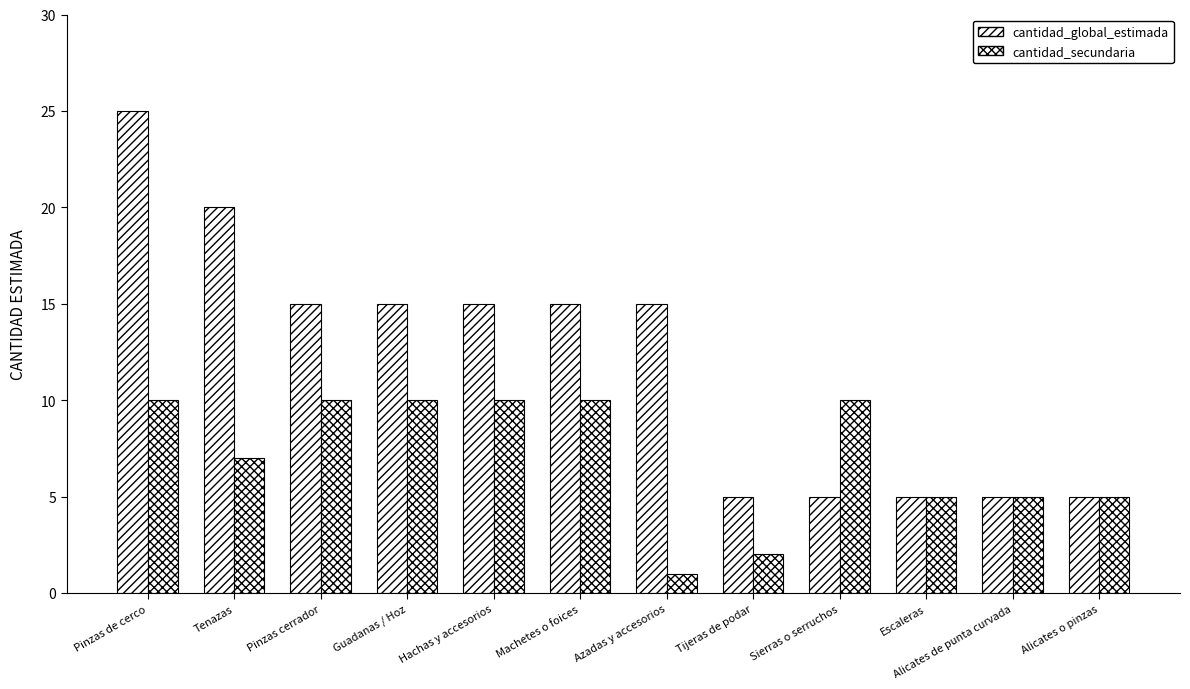

At Sierras o serruchos, list the series in order from smallest to largest.

cantidad_global_estimada, cantidad_secundaria